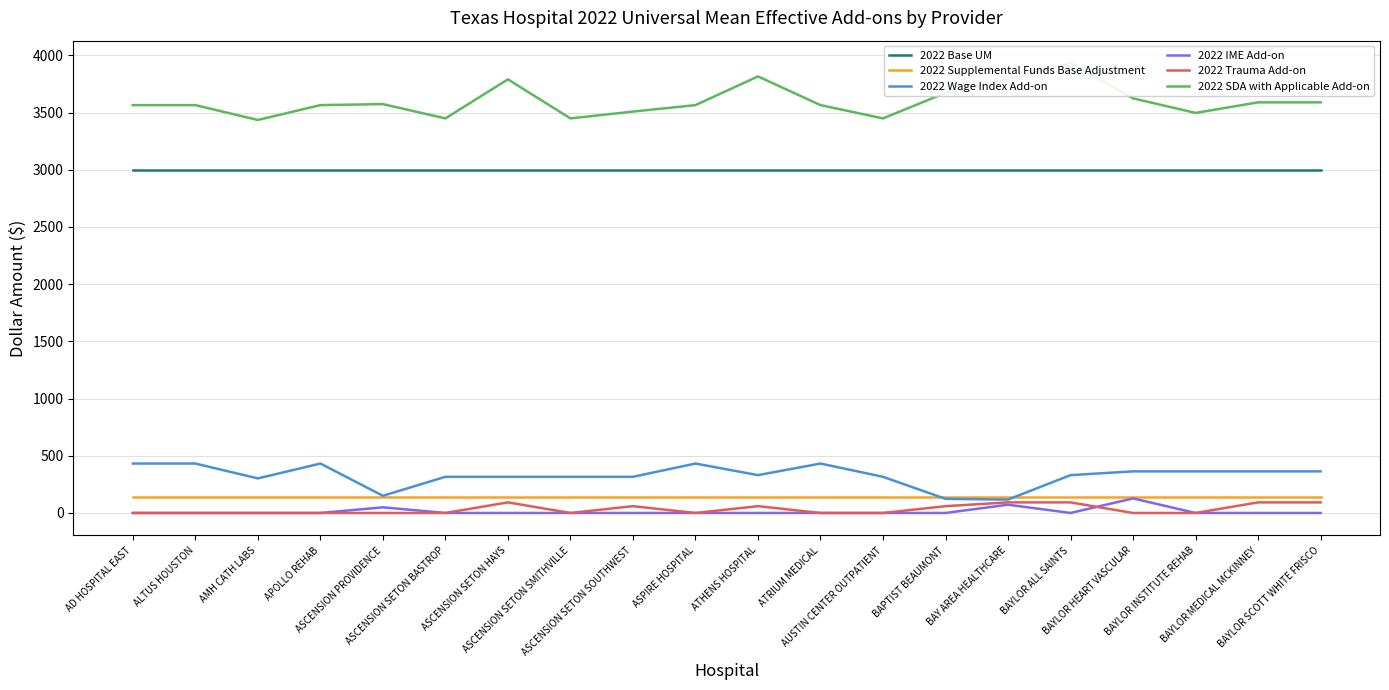

Does the chart have visible grid lines?

Yes